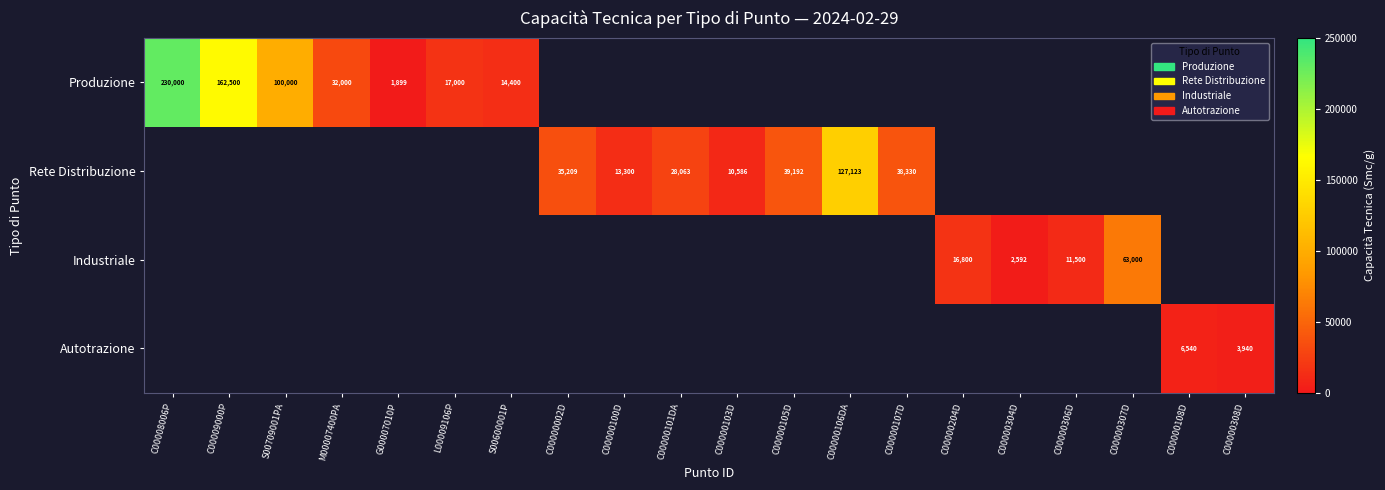

How many distinct data groups are displayed?

4